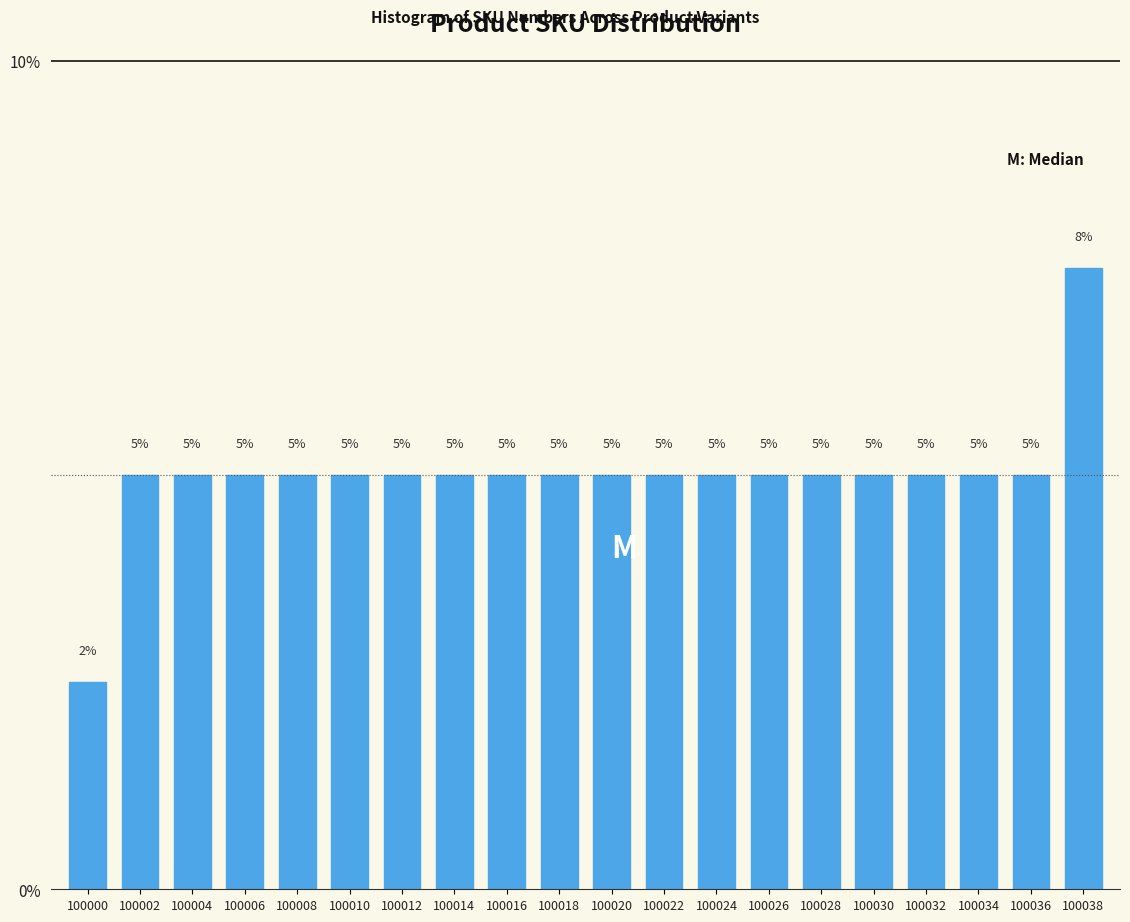

What is the value of the 14th bar from the left?

5.0